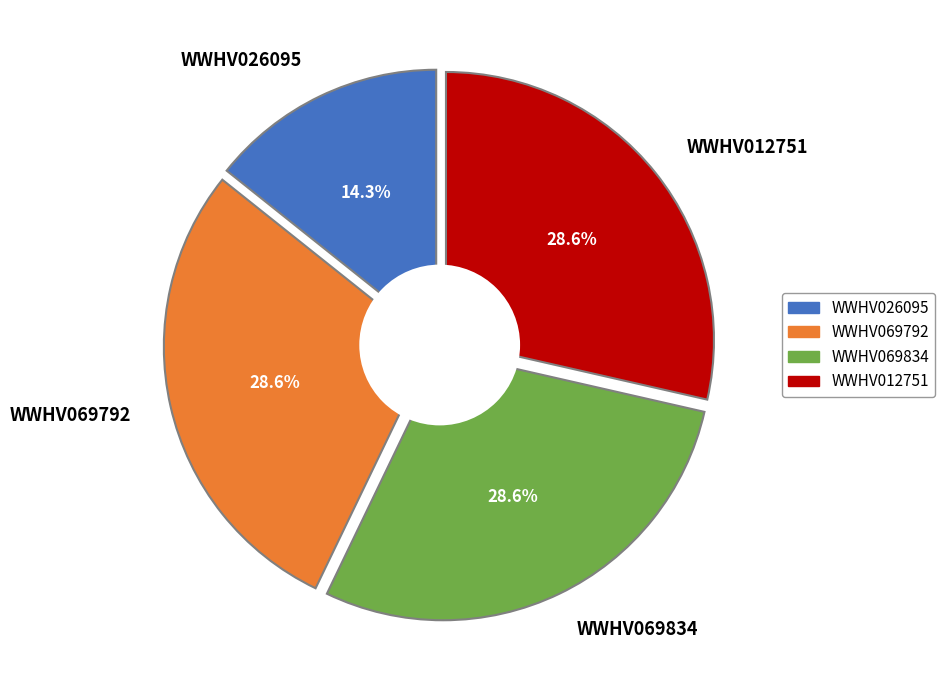

Is there any slice that represents more than half of the pie?

No